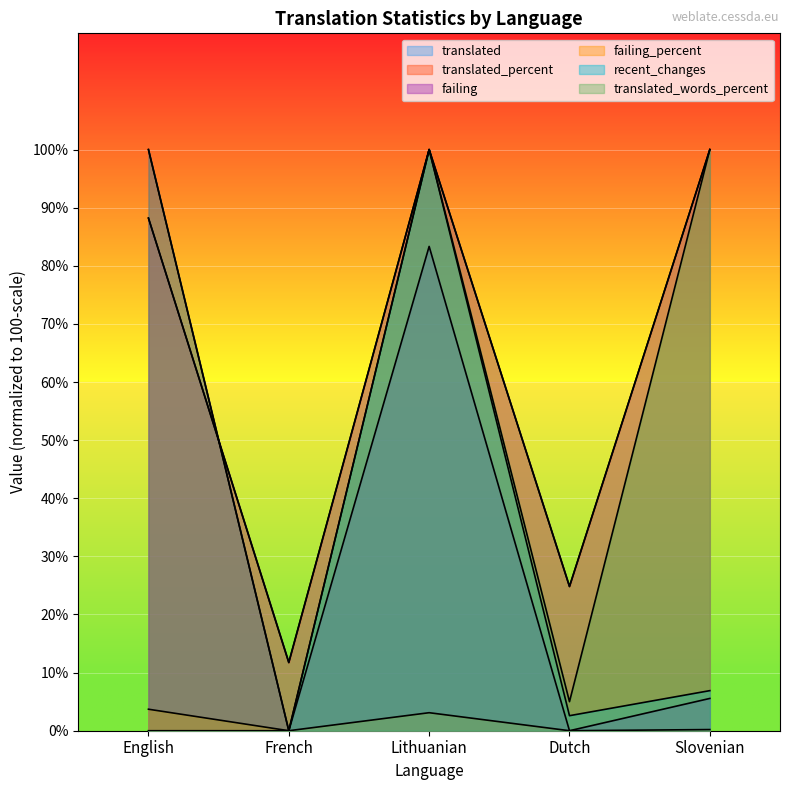

How many data points in failing are above 5?

3